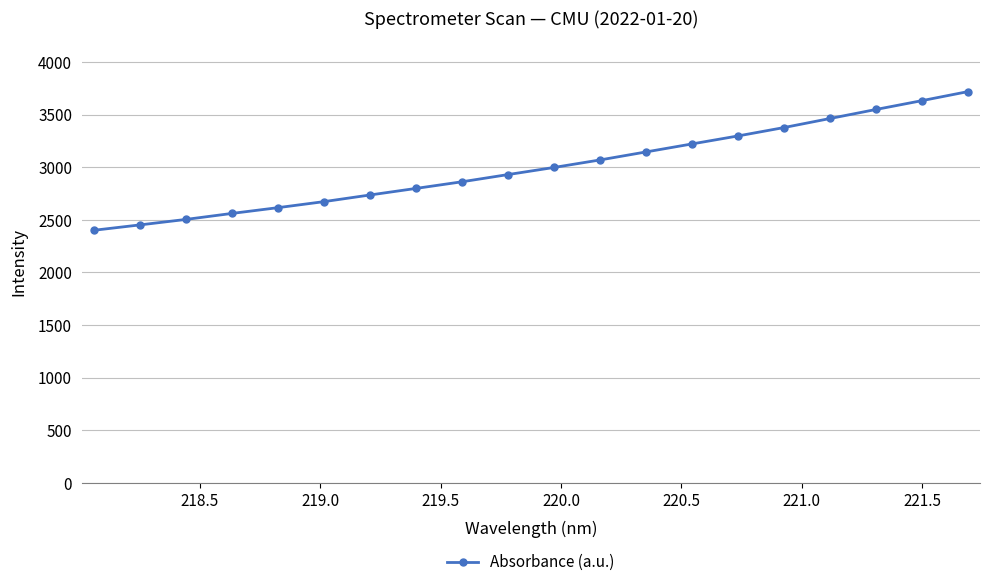

Reading left to right, list all the values displayed in this chart.

2400.2	2451.3	2503.5	2560.5	2615.3	2672.6	2735.9	2798.3	2861.5	2930.0	2997.7	3069.1	3145.2	3221.4	3297.3	3377.1	3463.0	3548.9	3632.9	3718.7